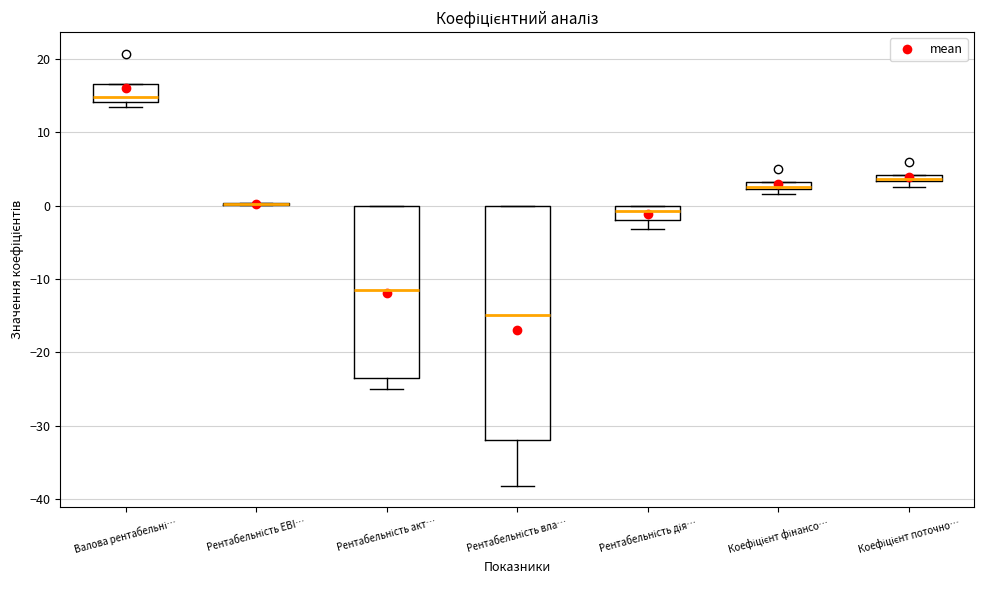

Where is the upper edge of the box for Коефіцієнт фінансо… on the y-axis? The values are not printed on the chart, so give them approximately, as read against the axis.

3